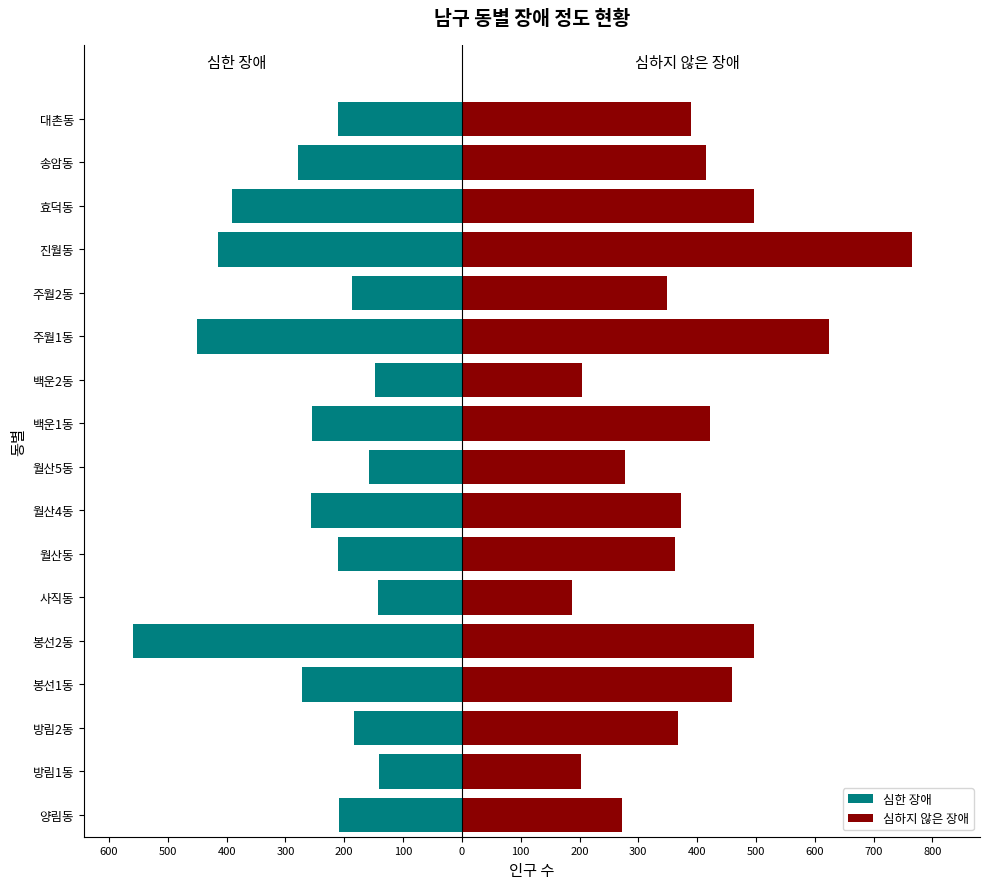

What is the sum of all 심한 장애 values?

-4465